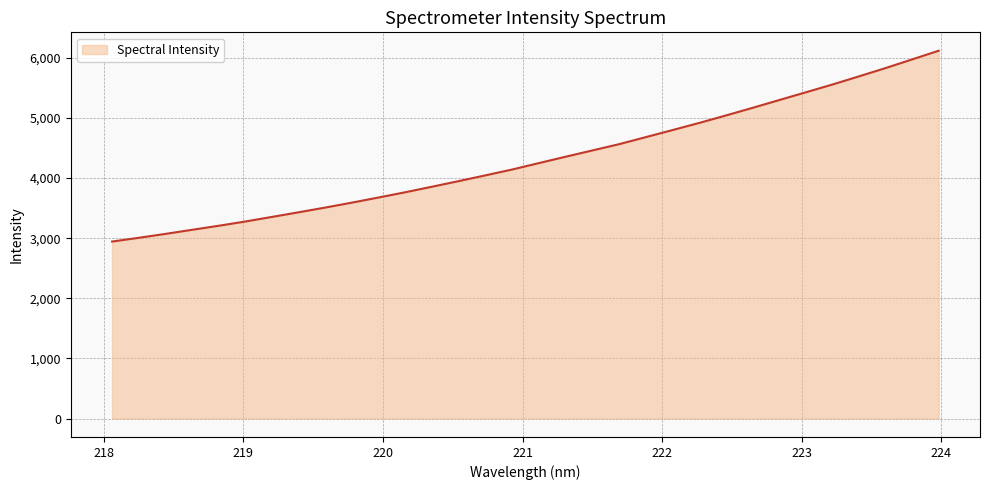

What is the difference between the maximum and minimum values?

3173.2